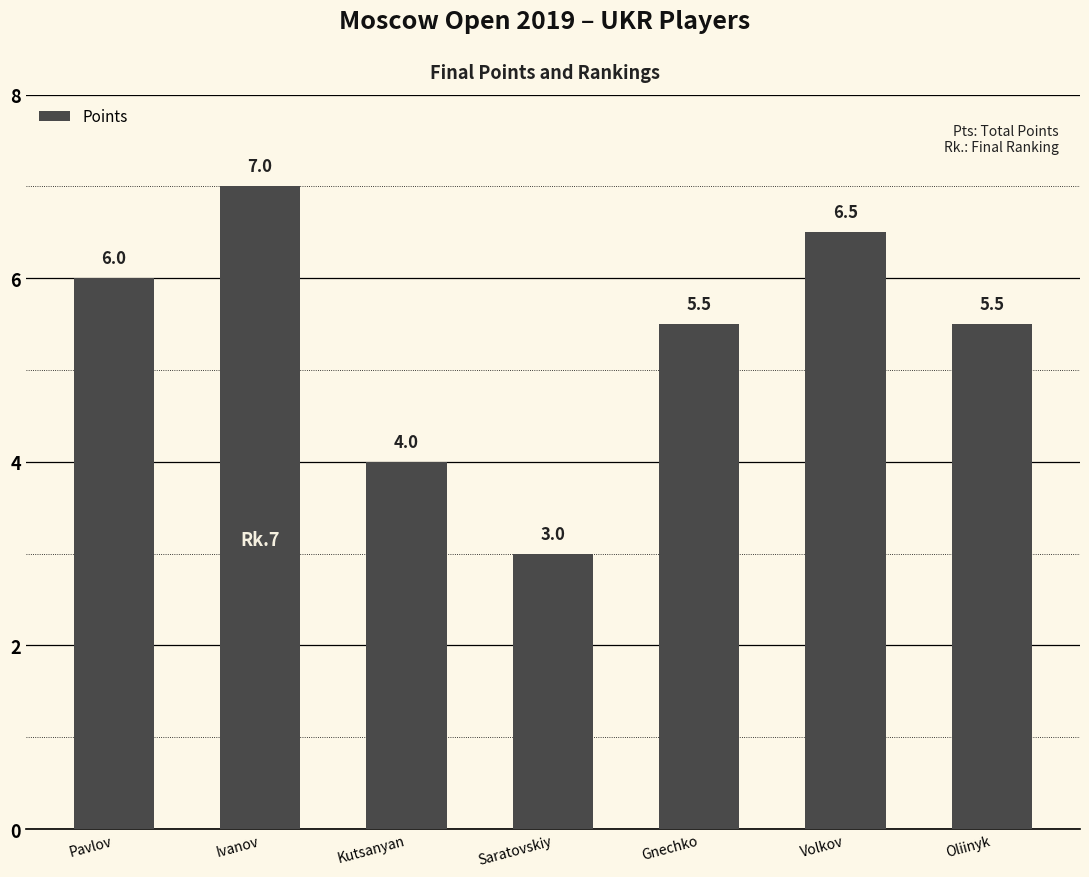

What is the ratio of the value at Pavlov to the value at Oliinyk?

1.1